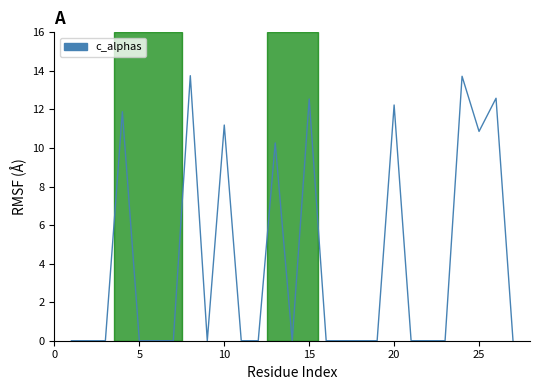

What is the average value?

4.0